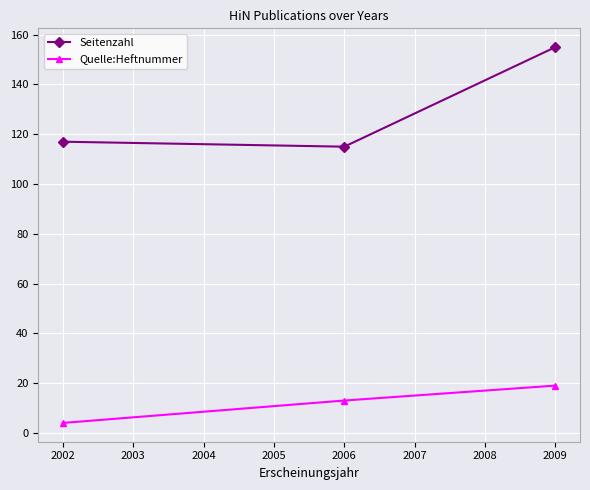

Rank the series by their average value, from highest to lowest.

Seitenzahl, Quelle:Heftnummer